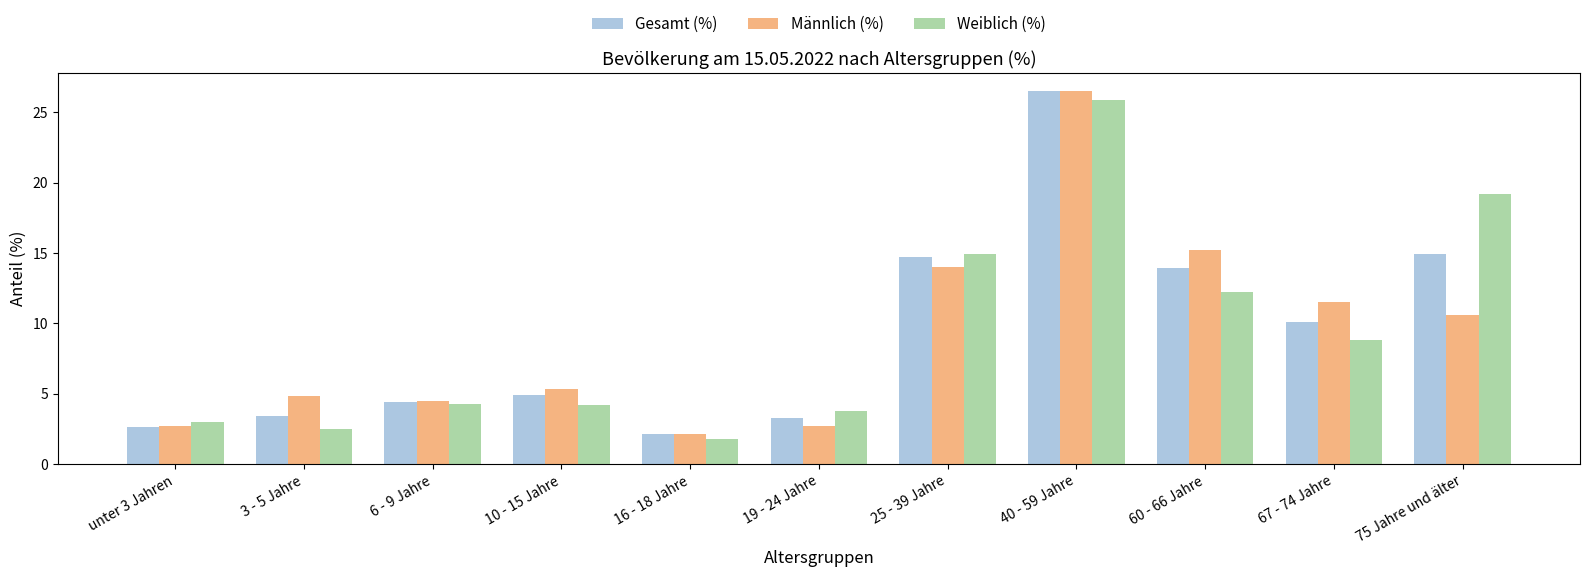

Where is Weiblich (%) nearest to the value 13?

60 - 66 Jahre